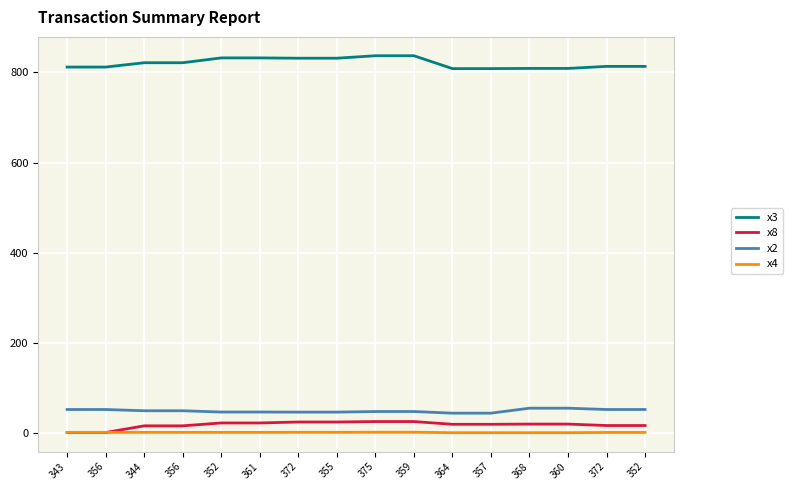

Does the chart display data point markers on the line(s)?

No